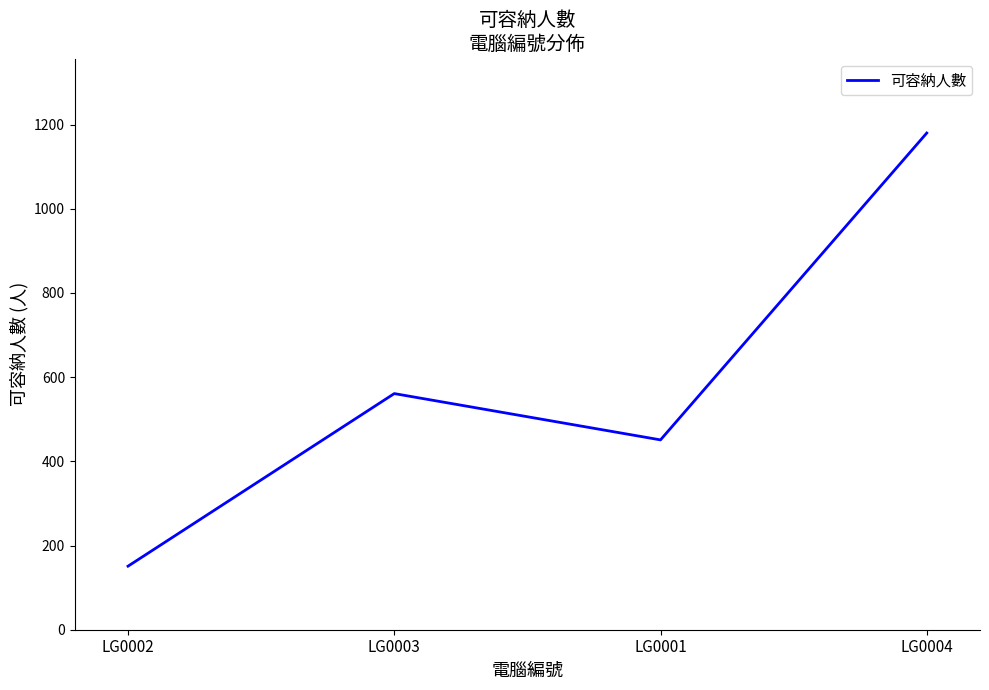

Reading left to right, list all the values displayed in this chart.

151	561	451	1180